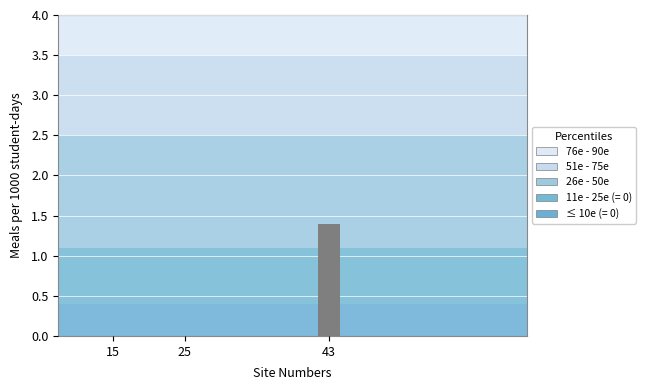

Reading right to left, transcribe all the data shown in this chart.

43=1.4	25=0.0	15=0.0